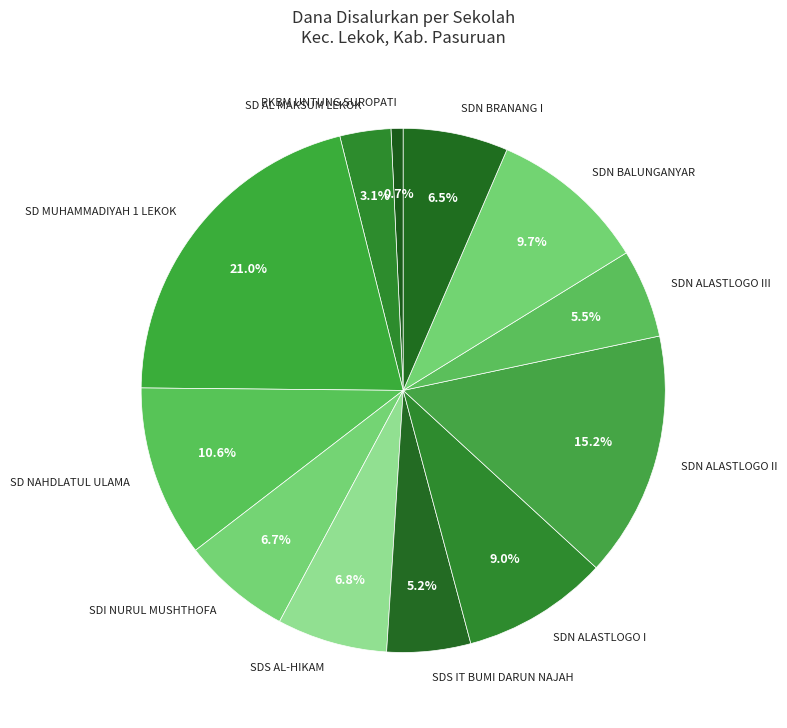

Combined, do SDI NURUL MUSHTHOFA and SDN BALUNGANYAR account for over 50%?

No